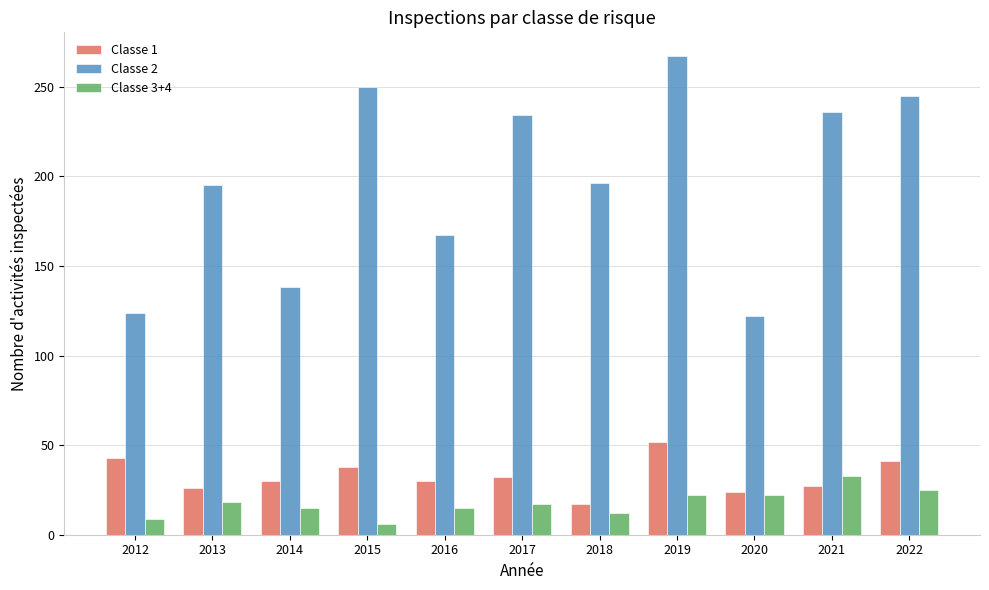

Is it true that Classe 3+4 equals 34 at 2019?

False